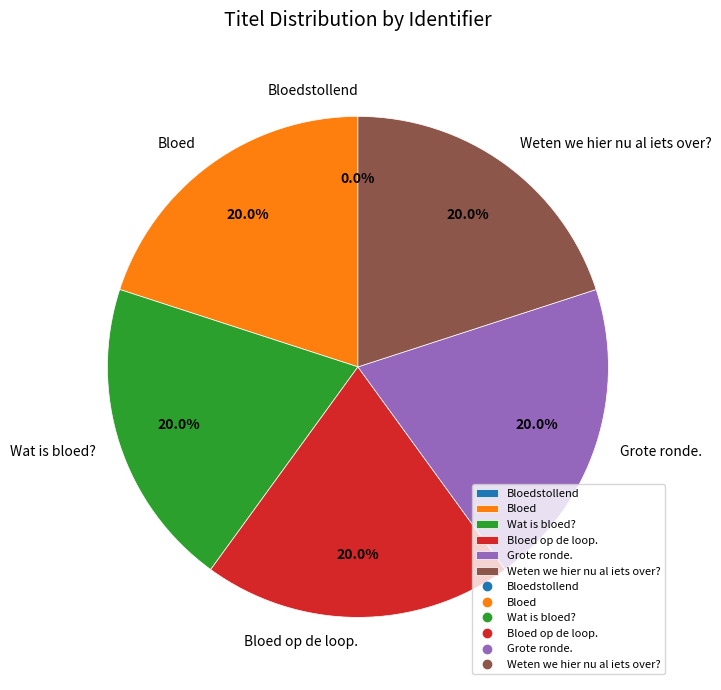

To the nearest percent, what portion does Wat is bloed? represent?

20%